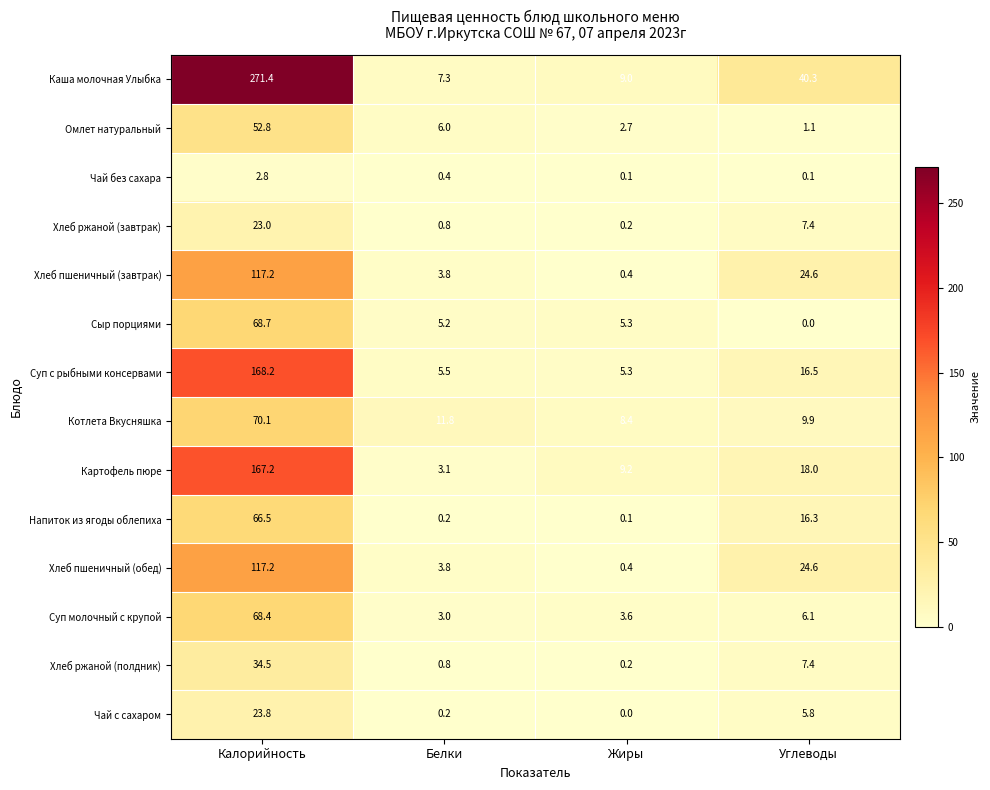

Between Калорийность and Жиры, which series saw the biggest shift?

Каша молочная Улыбка